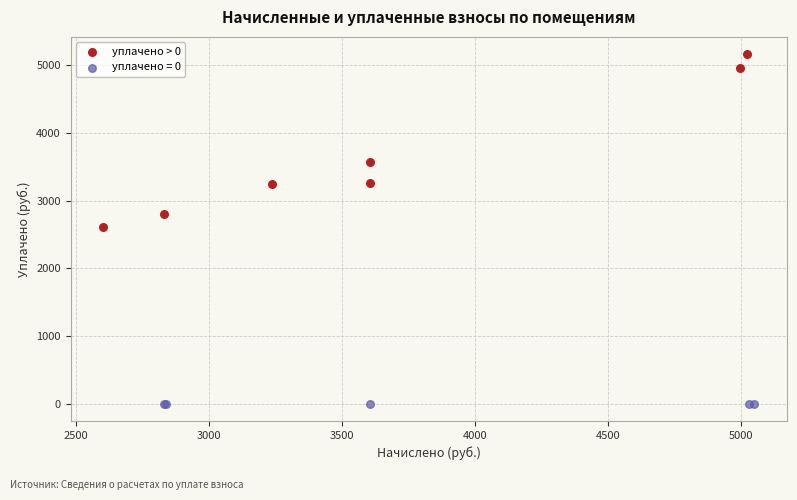

Which series reaches the minimum Y coordinate?

уплачено = 0